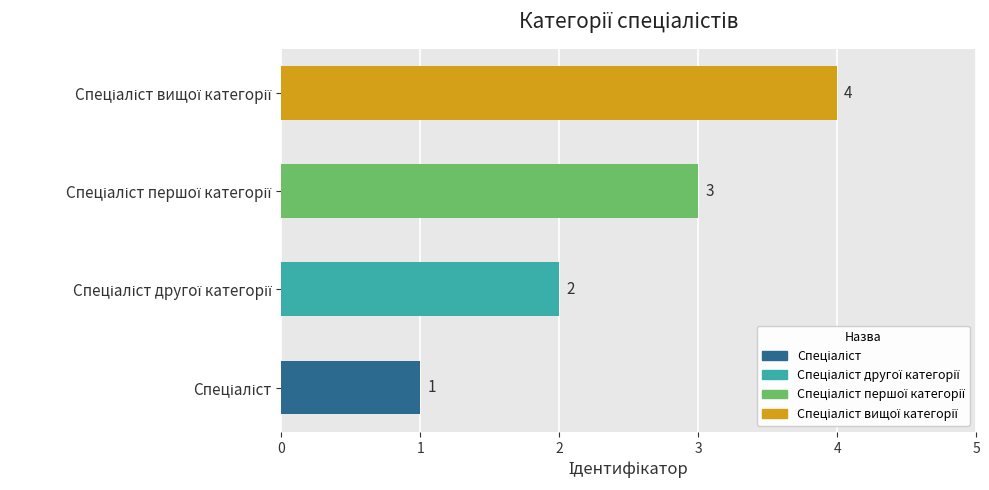

Count the values in the range 2 to 4.

3